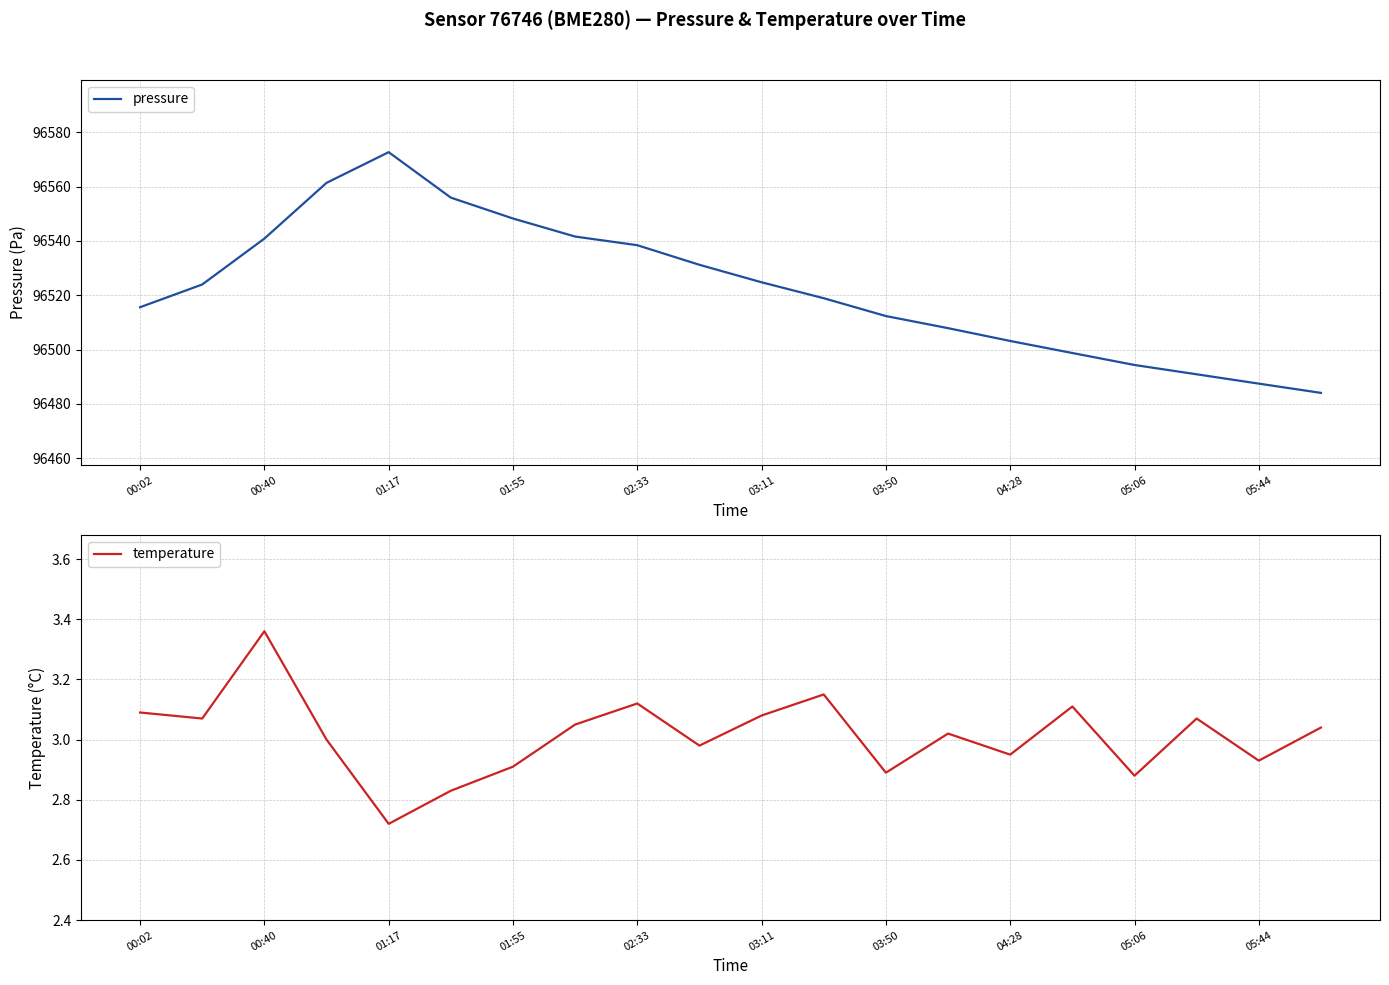

What is the average value of the pressure series?

96522.6